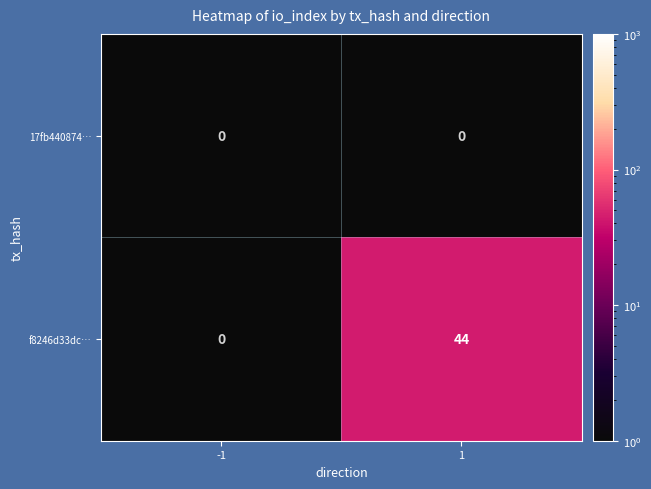

Rank the series by their average value, from lowest to highest.

17fb440874…, f8246d33dc…